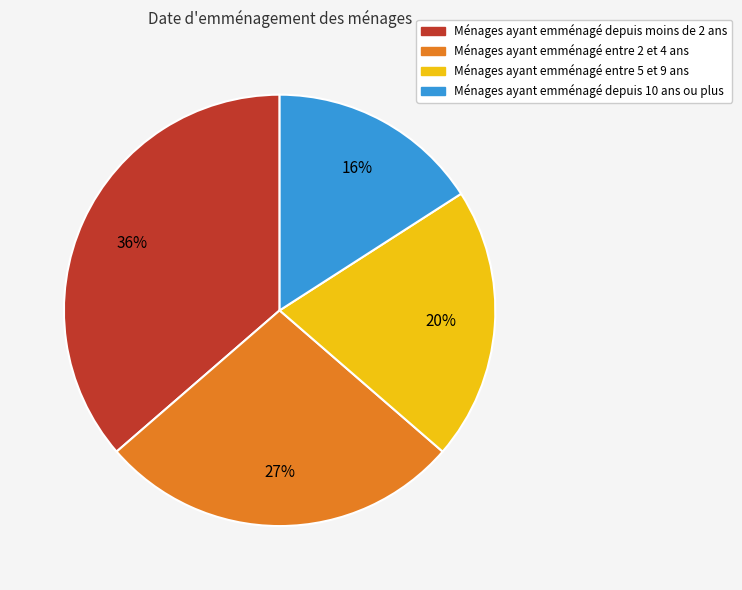

To the nearest percent, what is the difference between the largest and smallest slice percentages?

20%